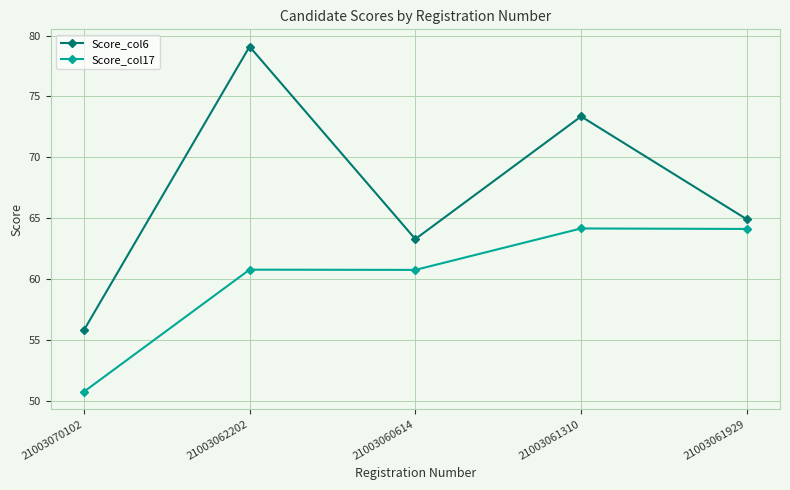

True or false: Score_col6 has a value of 92.2 at 21003070102.

False